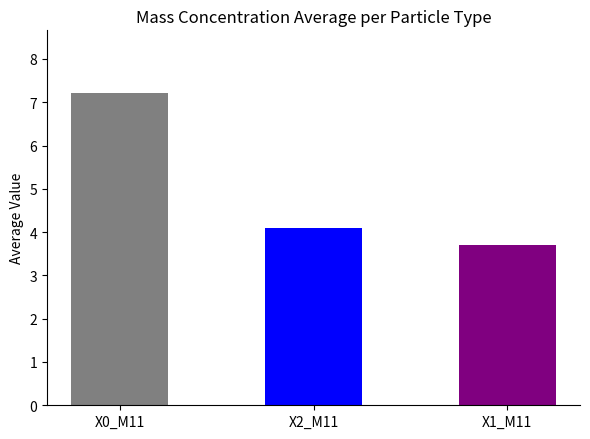

Between X0_M11 and X1_M11, which is larger?

X0_M11